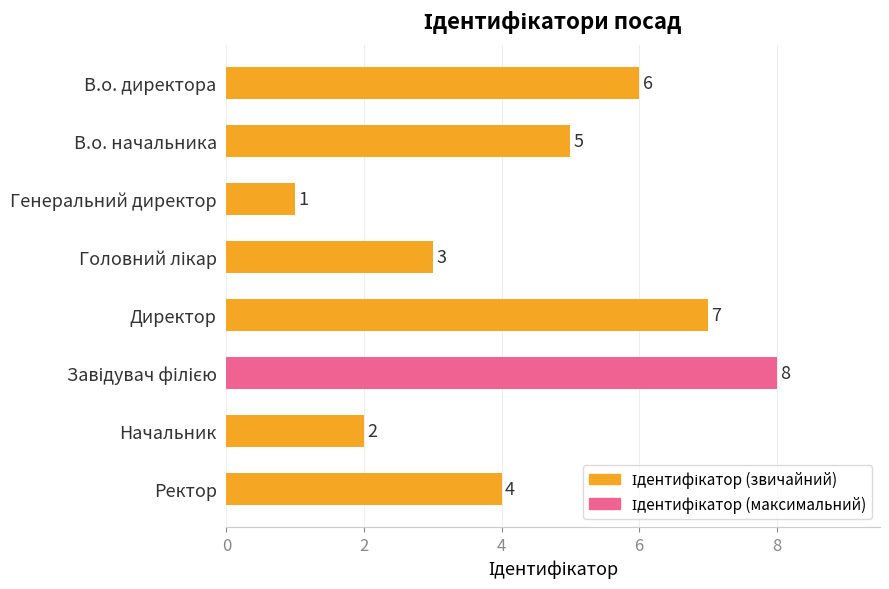

What is the difference between the maximum and minimum values?

7